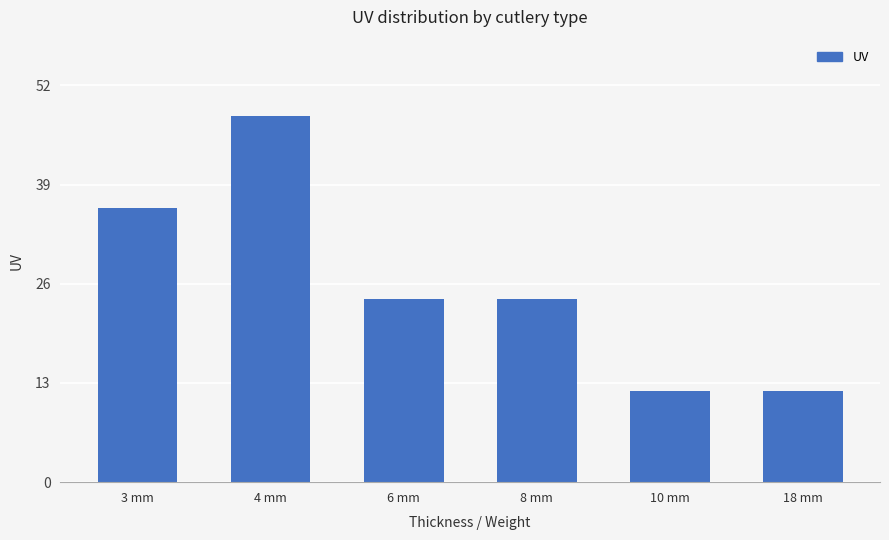

What is the greatest value displayed?

48